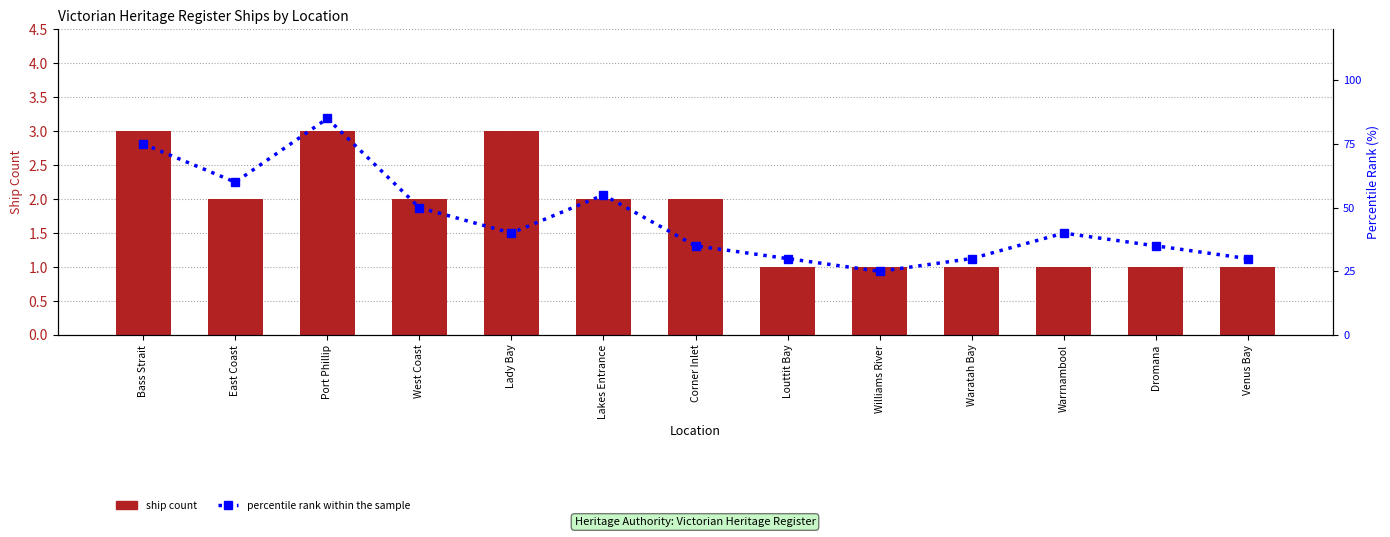

What position from the right is Port Phillip?

11